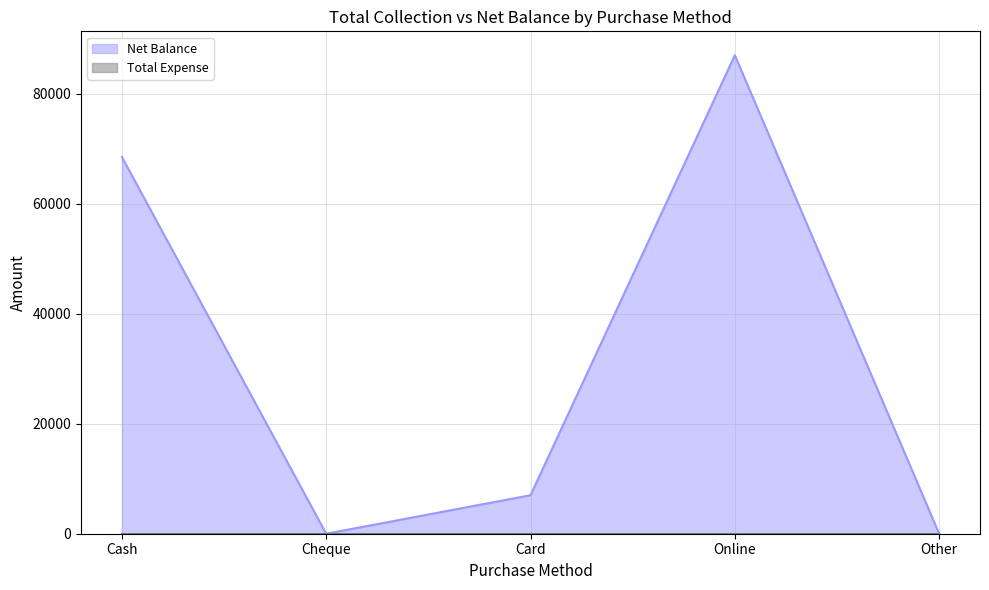

How many interior local peaks (higher than both neighbors) does the data have?

1